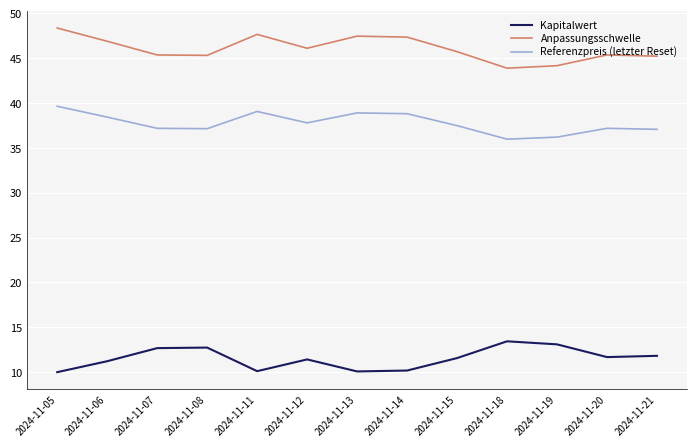

At which category does the chart reach its minimum across all series?

2024-11-05